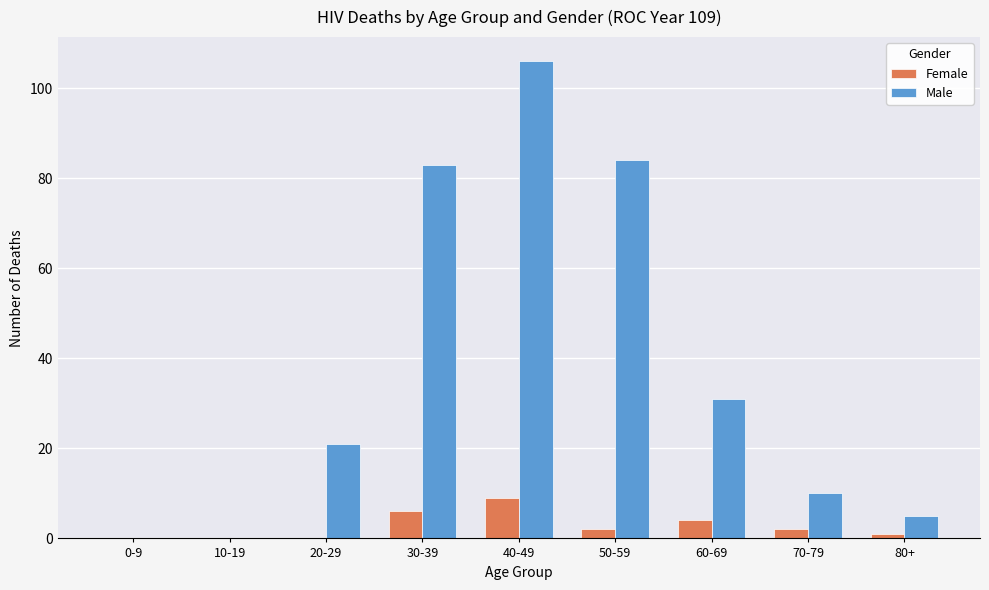

Reading left to right, transcribe all the data shown in this chart.

Female: 0-9=0	10-19=0	20-29=0	30-39=6	40-49=9	50-59=2	60-69=4	70-79=2	80+=1
Male: 0-9=0	10-19=0	20-29=21	30-39=83	40-49=106	50-59=84	60-69=31	70-79=10	80+=5